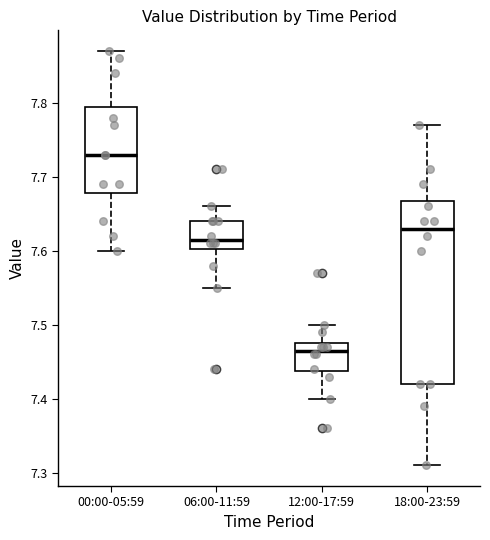

Reading left to right, read every box against the y-axis: the position of its median line, the range the box covers, and the ends of its whiskers. The values are not printed on the chart, so give them approximately, as read against the axis.

00:00-05:59: median 7.73, box 7.68 to 7.80, whiskers 7.60 to 7.87
06:00-11:59: median 7.62, box 7.60 to 7.64, whiskers 7.55 to 7.66
12:00-17:59: median 7.47, box 7.44 to 7.48, whiskers 7.40 to 7.50
18:00-23:59: median 7.63, box 7.42 to 7.67, whiskers 7.31 to 7.77